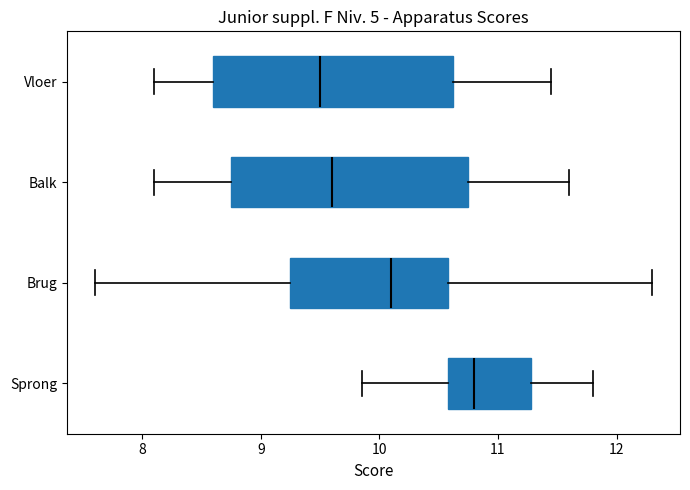

Reading bottom to top, transcribe this box plot: for each box, give where its median line is, the range the box spans, and where its two whiskers end, as read against the x-axis. The values are not printed on the chart, so give them approximately, as read against the axis.

Sprong: median 10.8, box 10.6 to 11.3, whiskers 9.9 to 11.8
Brug: median 10.1, box 9.3 to 10.6, whiskers 7.6 to 12.3
Balk: median 9.6, box 8.8 to 10.8, whiskers 8.1 to 11.6
Vloer: median 9.5, box 8.6 to 10.6, whiskers 8.1 to 11.5